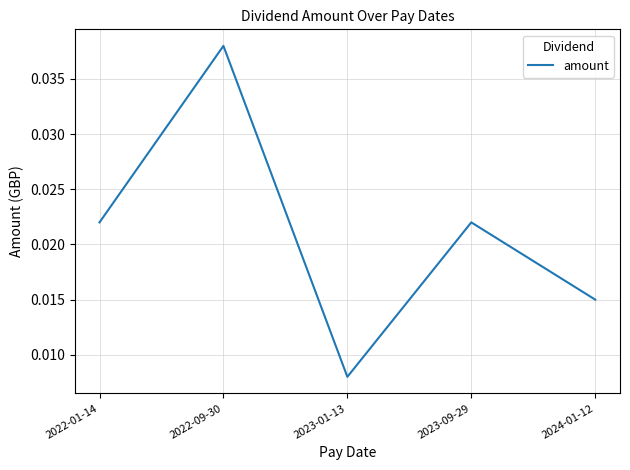

Where is the first local maximum?

2022-09-30